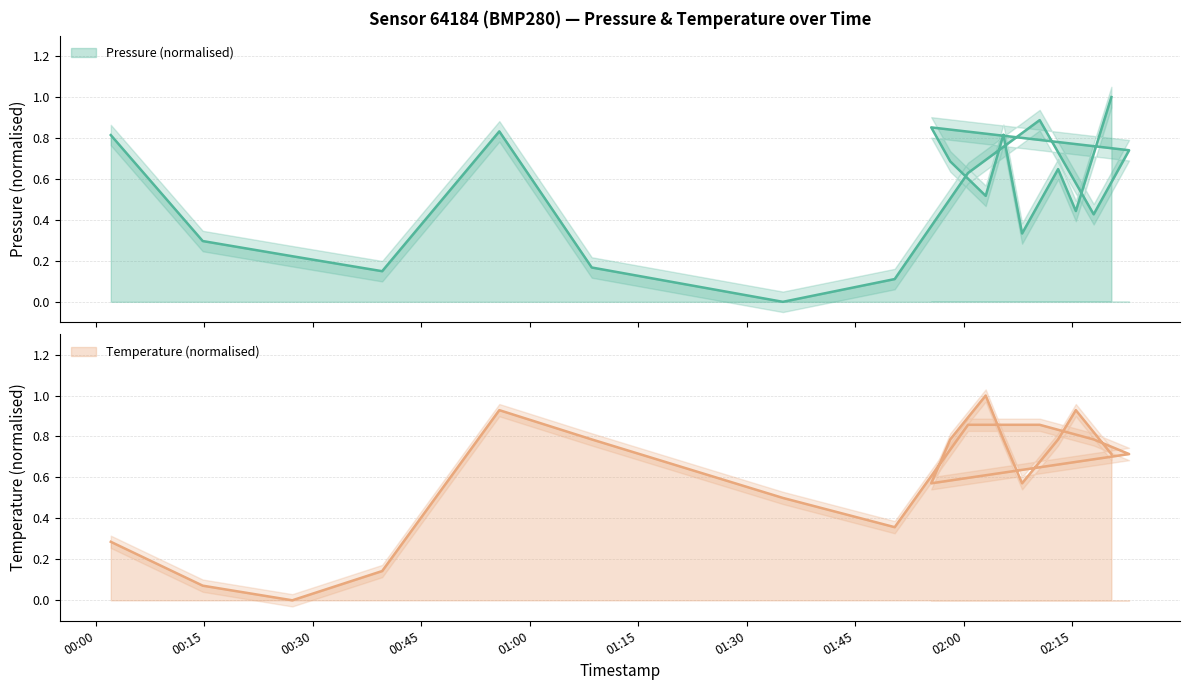

How many lines are shown in the chart?

2